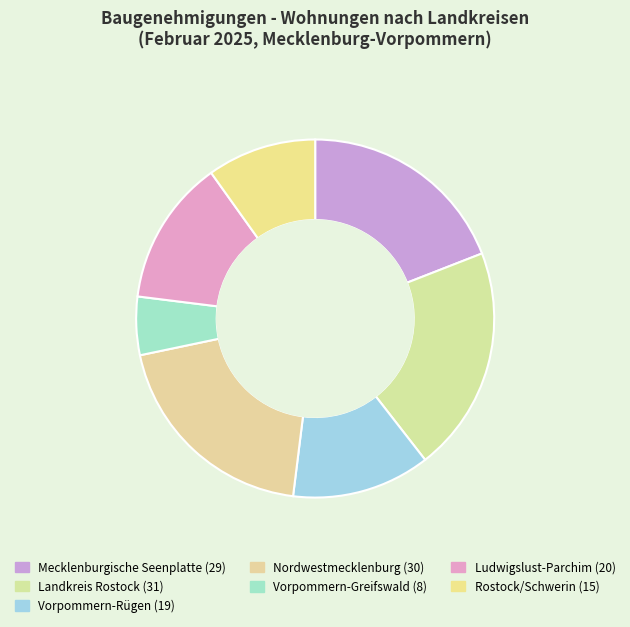

What is the largest slice in the pie chart?

Landkreis Rostock